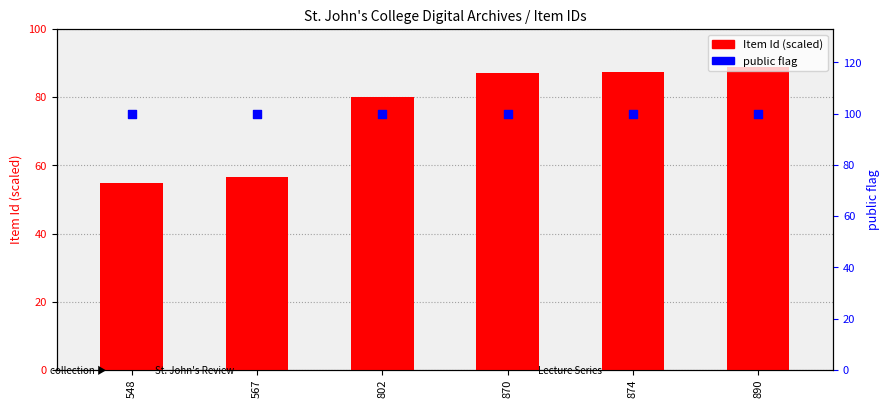

Which series has the widest spread of Y values?

Item Id